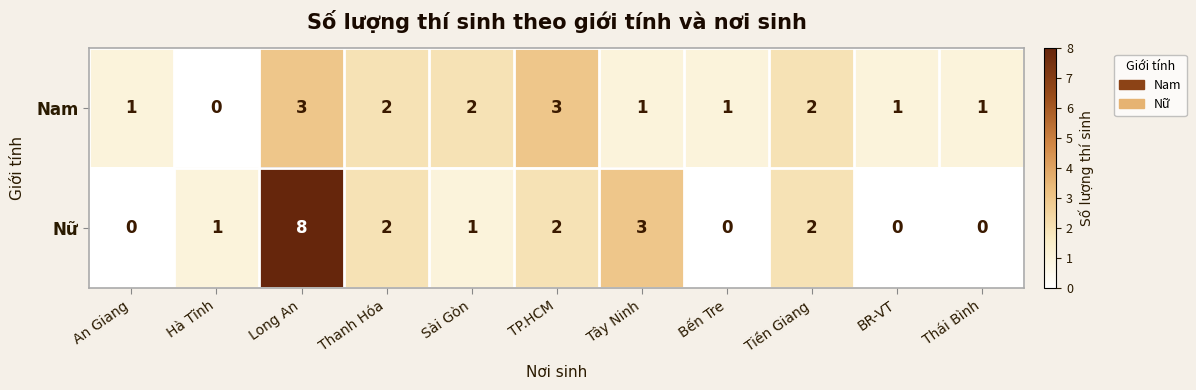

What is the difference between the maximum and minimum values in the Nữ series?

8